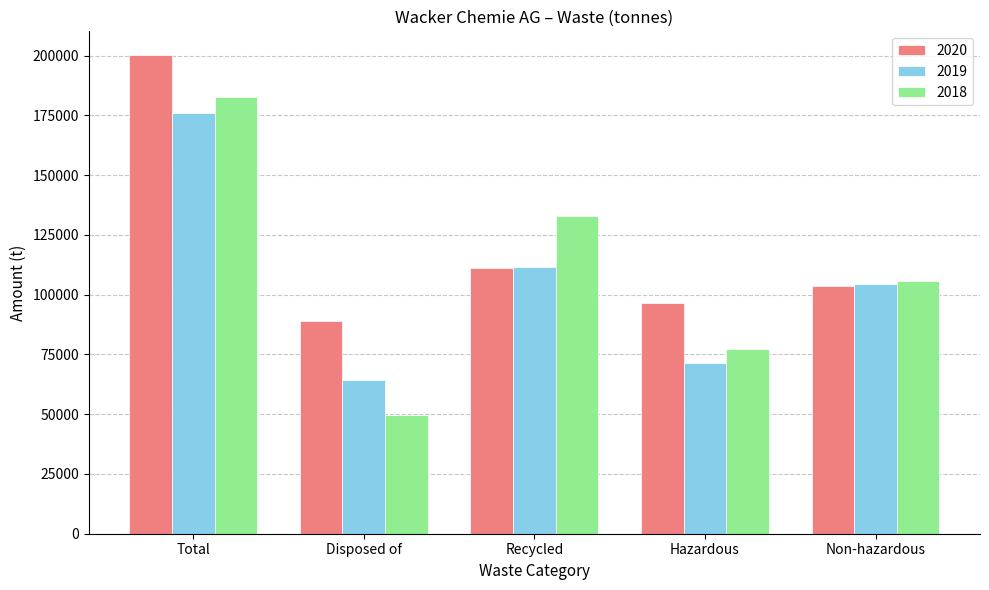

Is the value of 2018 at Disposed of greater than the value of 2020 at Disposed of?

No